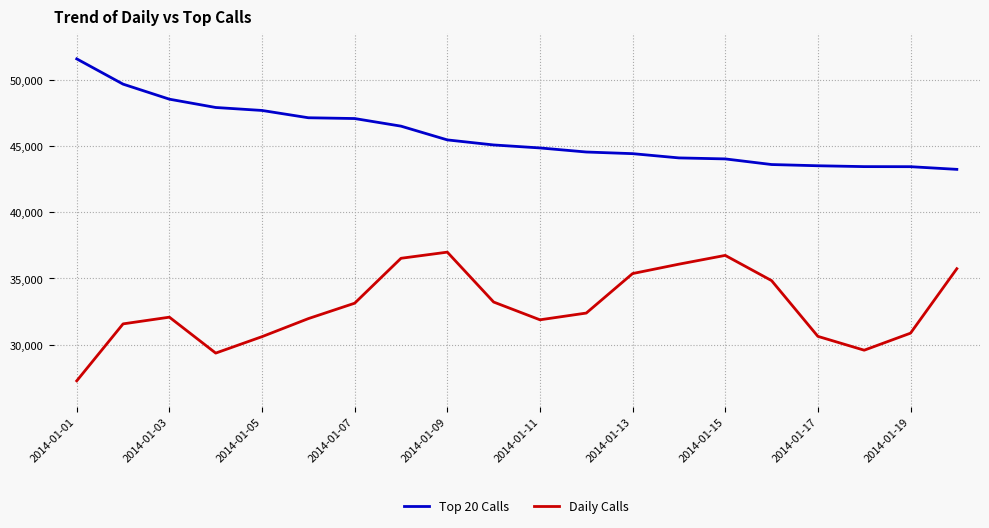

True or false: Daily Calls and Top 20 Calls intersect in this chart.

False